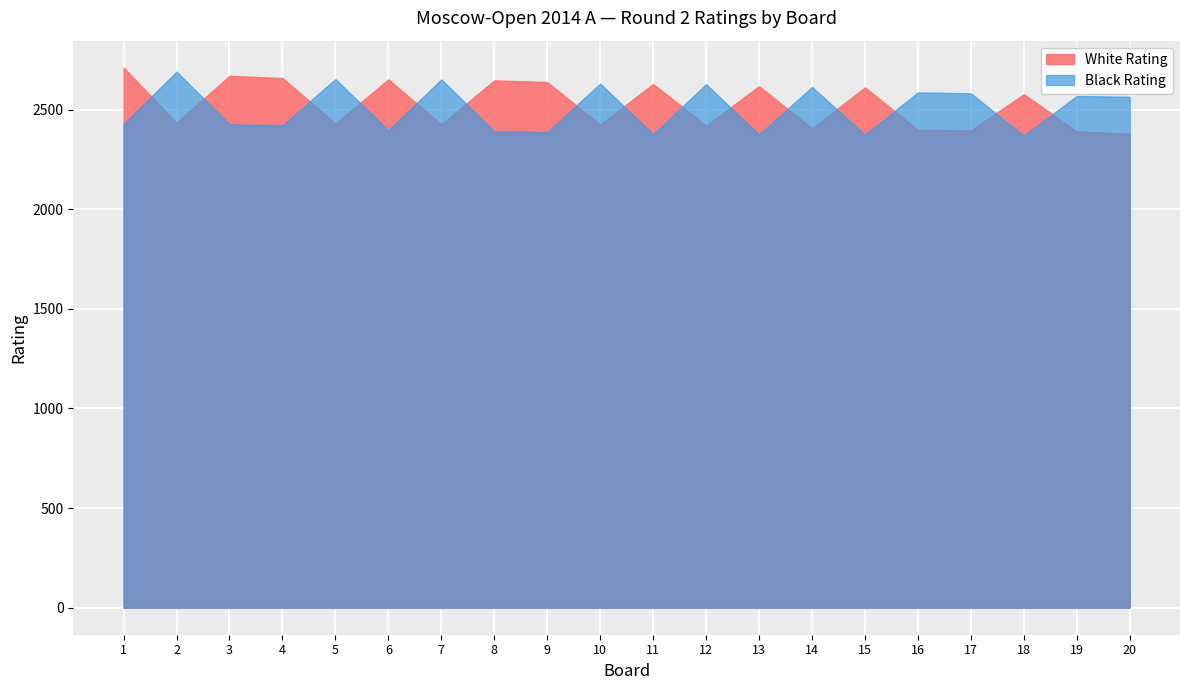

What is the spread (max minus min) of values at 20?

186